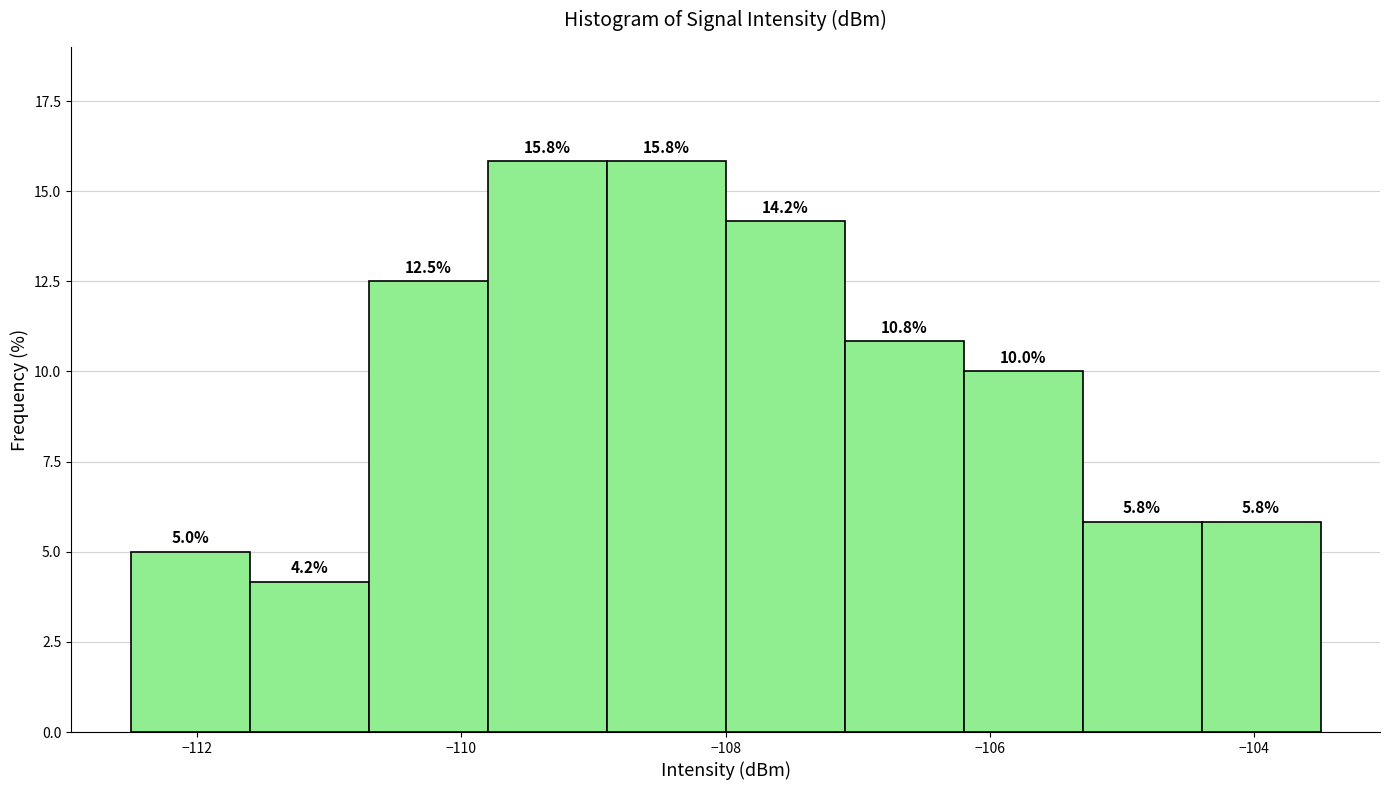

How tall is the bar that spans -112.5 to -111.6 on the x-axis? The bar edges are not printed on the chart, so give them approximately, as read against the axis.

5.0